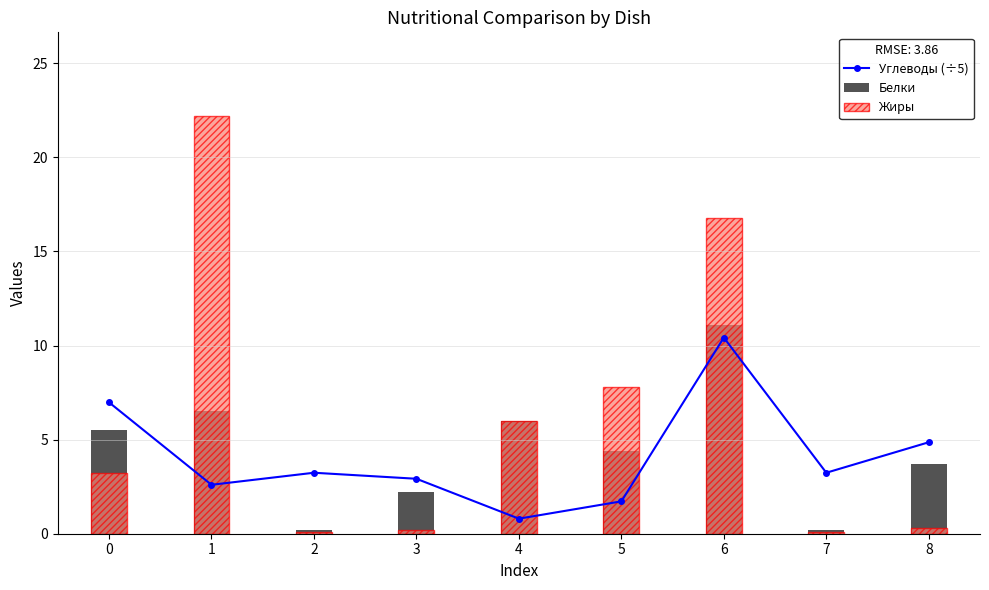

Is the value of Белки at 7 greater than the value of Углеводы (÷5) at 1?

No